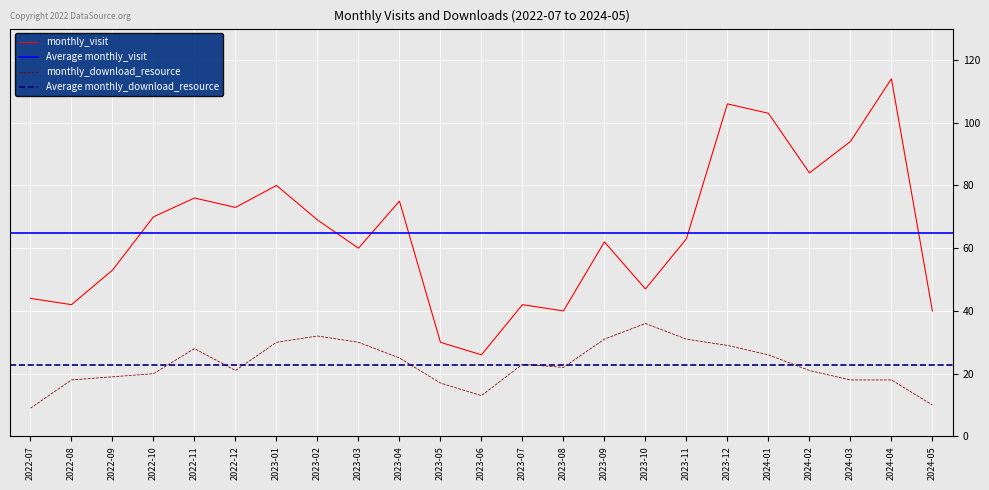

What is the difference between the maximum and minimum values in the monthly_visit series?

88